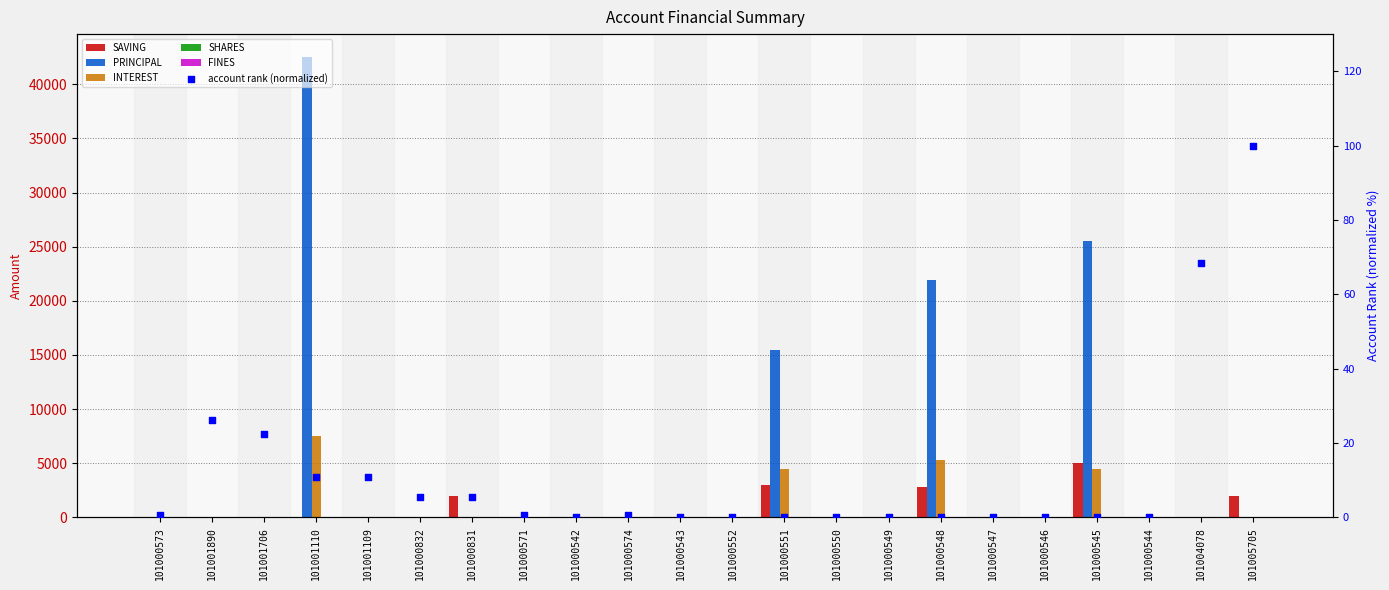

What are all the series names shown in the legend?

SAVING, PRINCIPAL, INTEREST, SHARES, FINES, account rank (normalized)